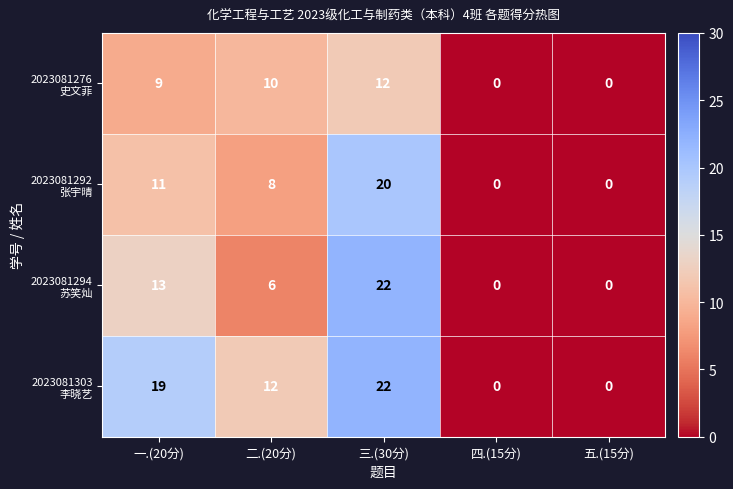

At which category is the sum across all series the highest?

三.(30分)